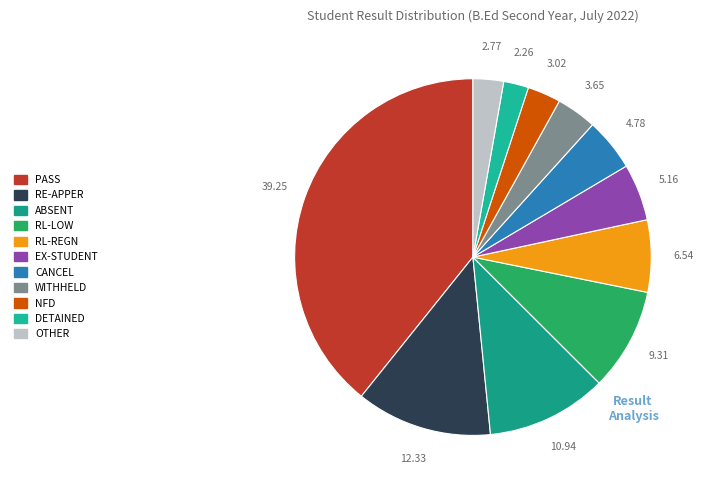

How many segments does this pie chart have?

11